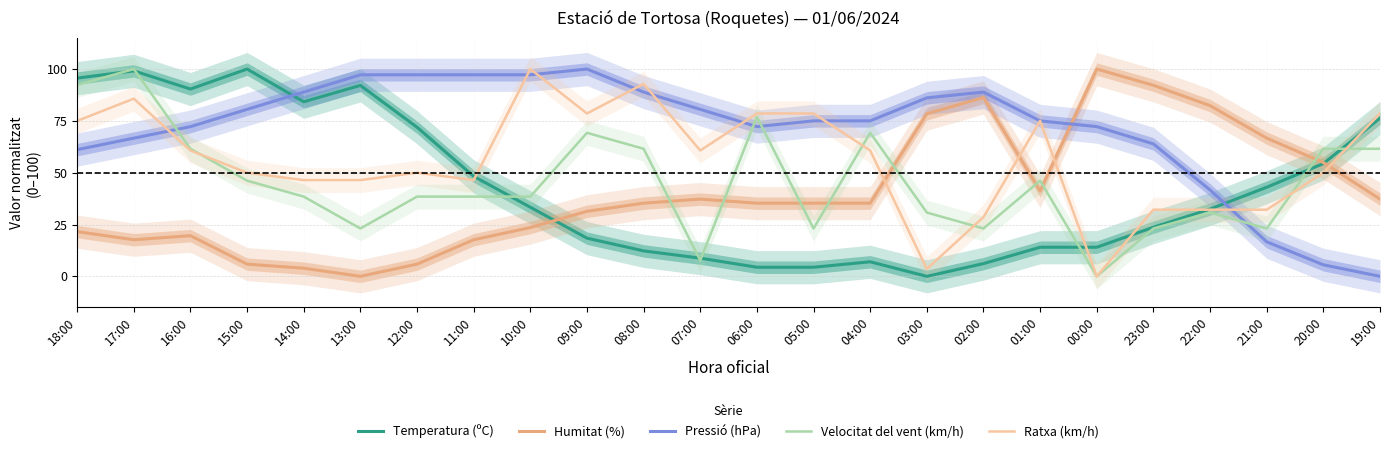

What position from the right is 03:00?

9